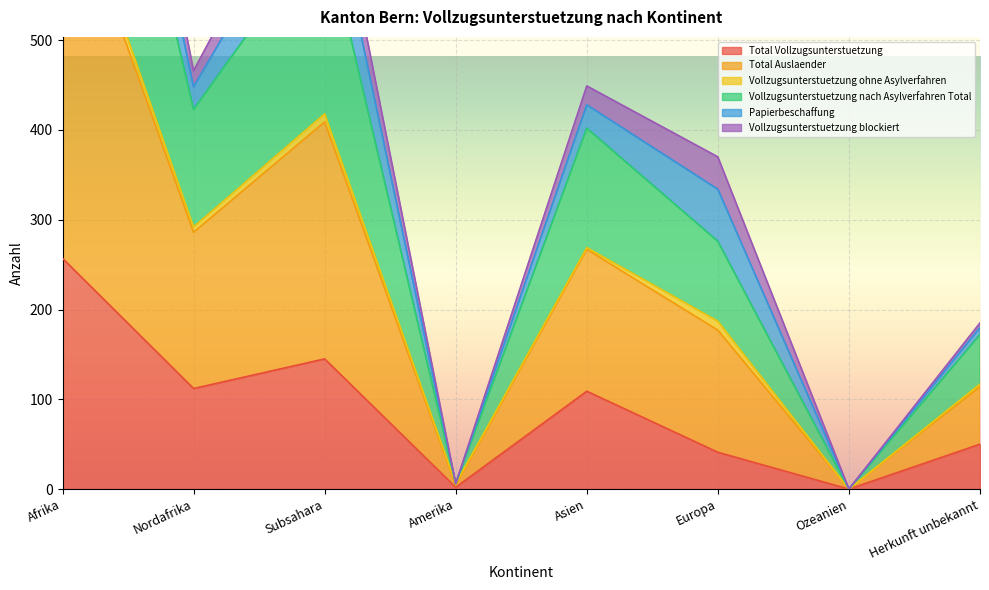

Is it true that Total Vollzugsunterstuetzung equals 174 at Asien?

False